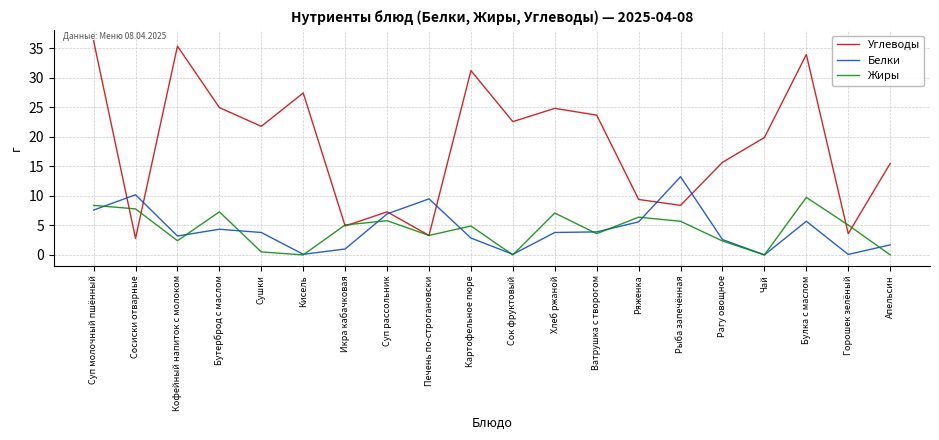

What value does the Белки series have at Сушки?

3.8